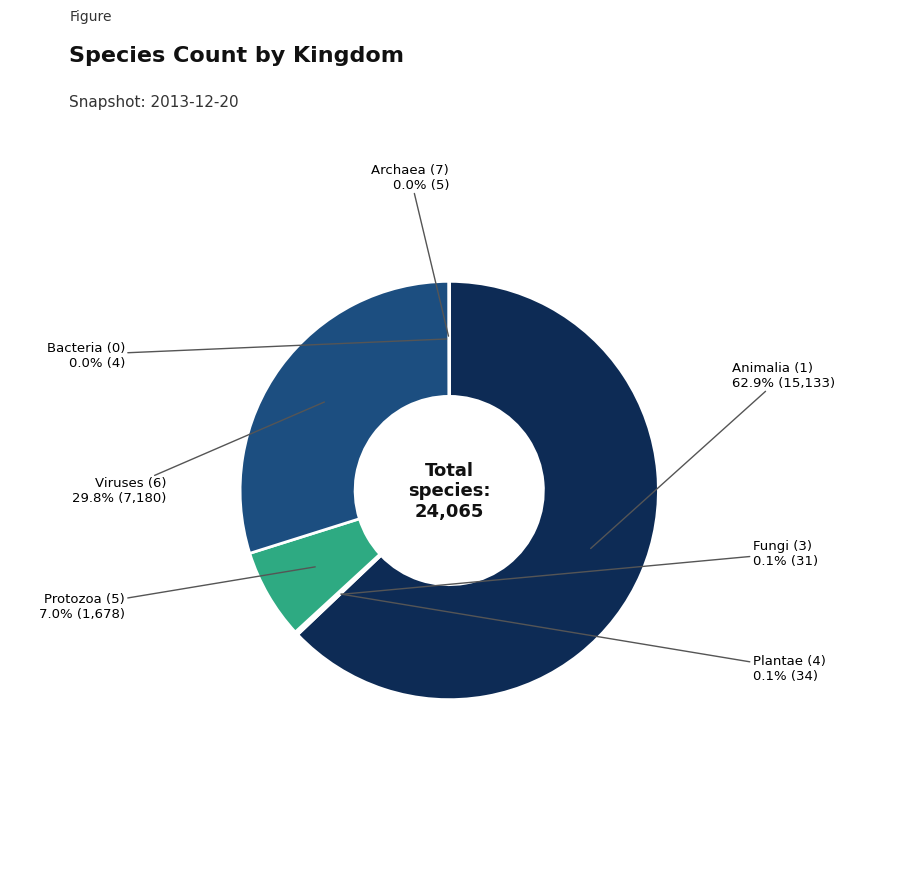

Does any single category account for the majority?

Yes